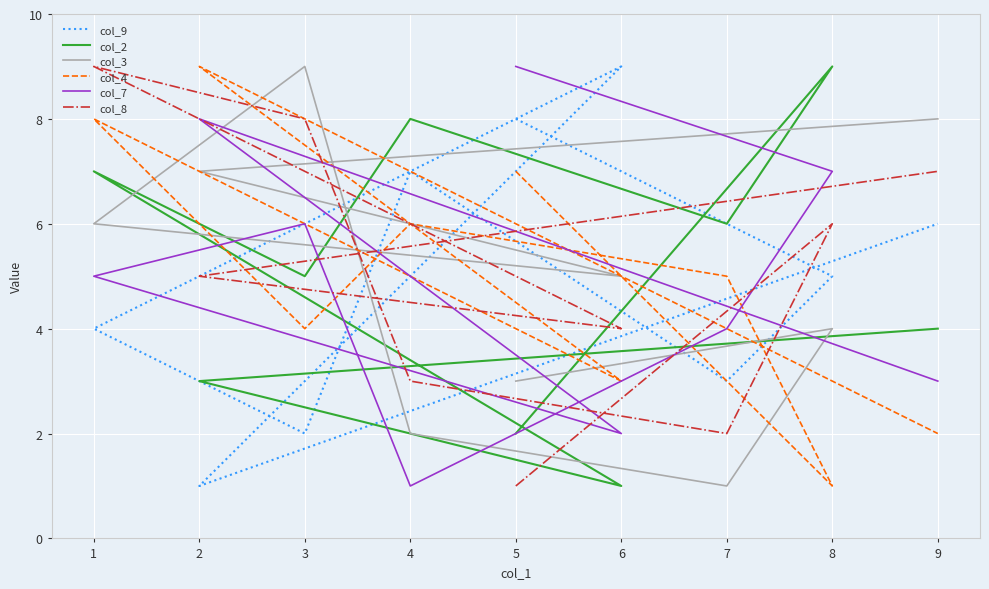

What is the sum of the col_9 values at 7 and 4?

10